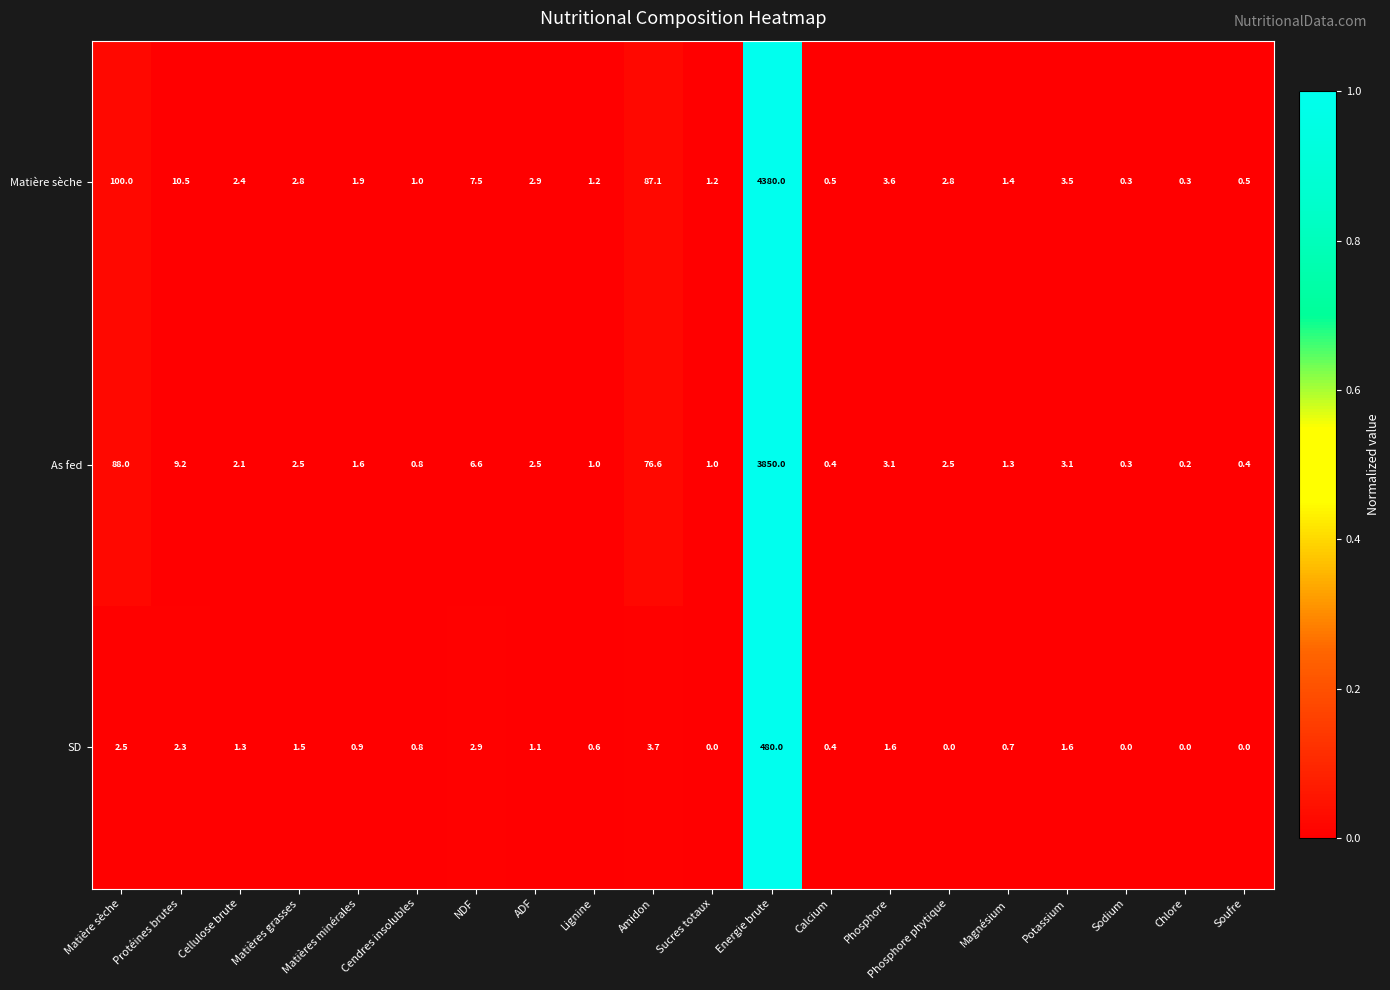

Which category has the highest value across all series?

Energie brute